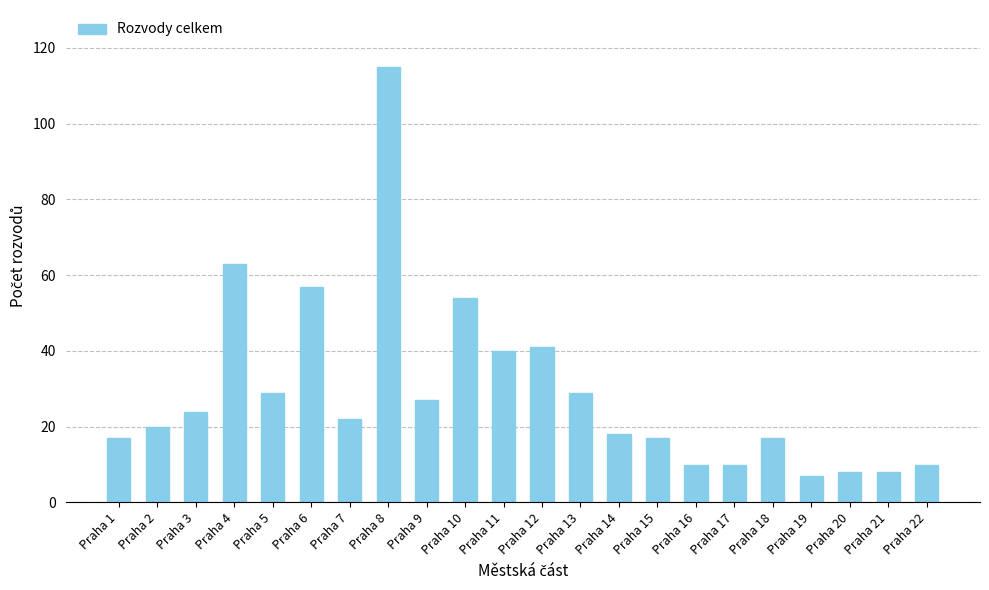

At which label is the value closest to 61?

Praha 4